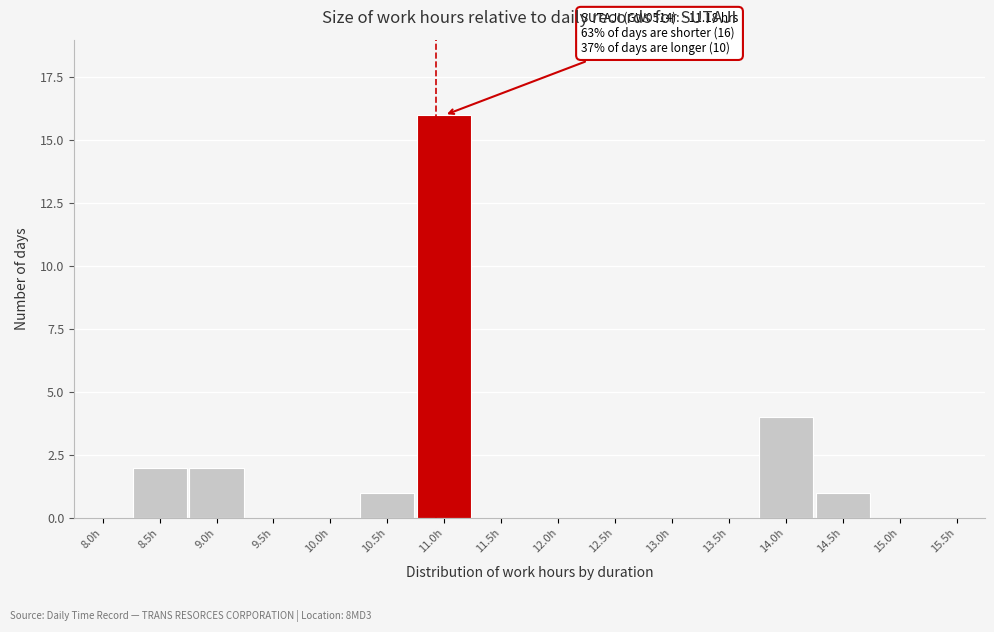

Reading left to right, list all the values displayed in this chart.

8.0h=0	8.5h=2	9.0h=2	9.5h=0	10.0h=0	10.5h=1	11.0h=16	11.5h=0	12.0h=0	12.5h=0	13.0h=0	13.5h=0	14.0h=4	14.5h=1	15.0h=0	15.5h=0